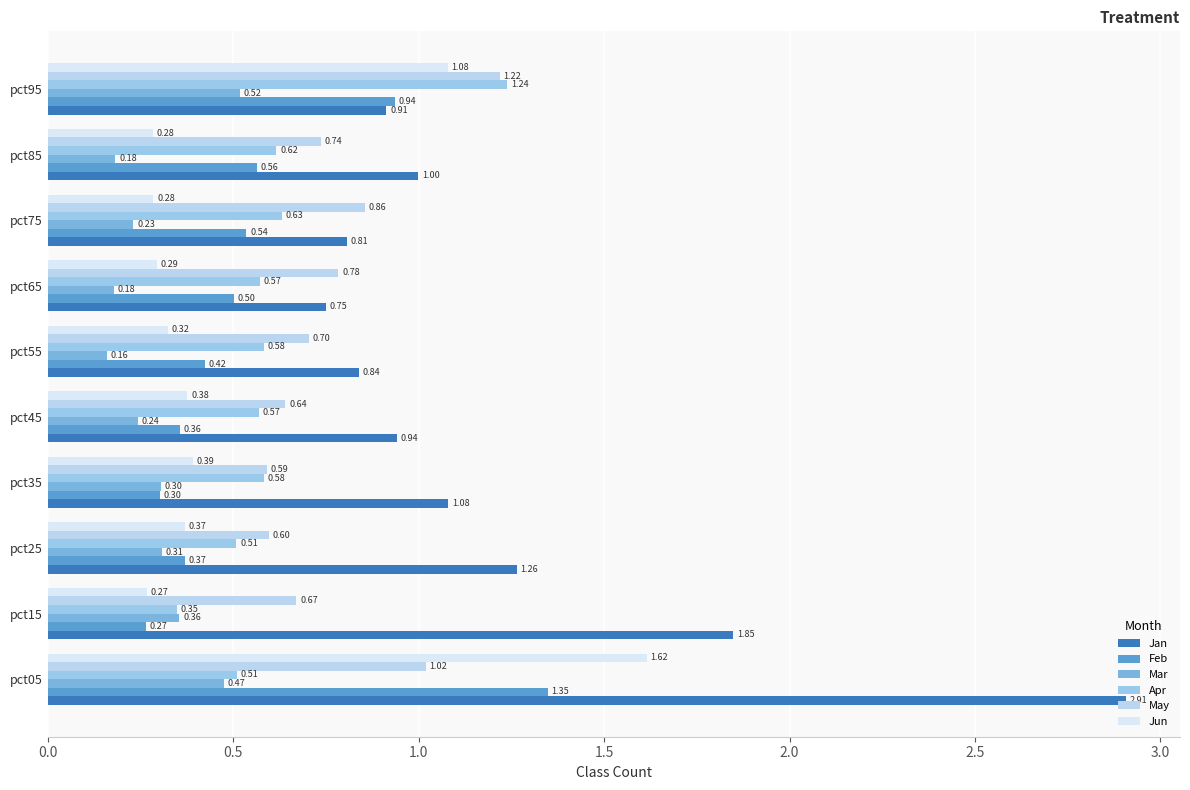

How many categories are shown in the chart?

10